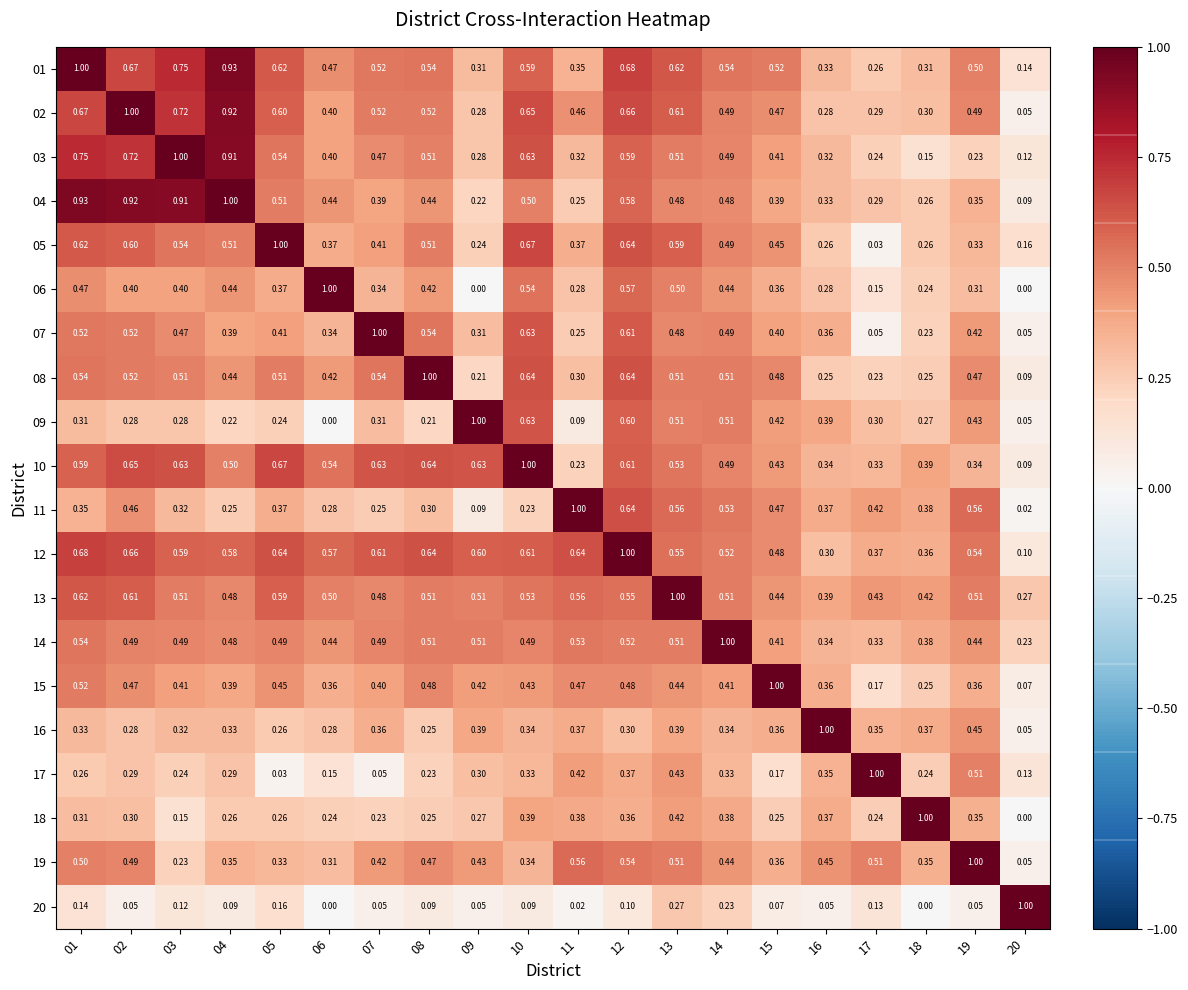

Is the value of 09 at 01 greater than the value of 12 at 04?

No